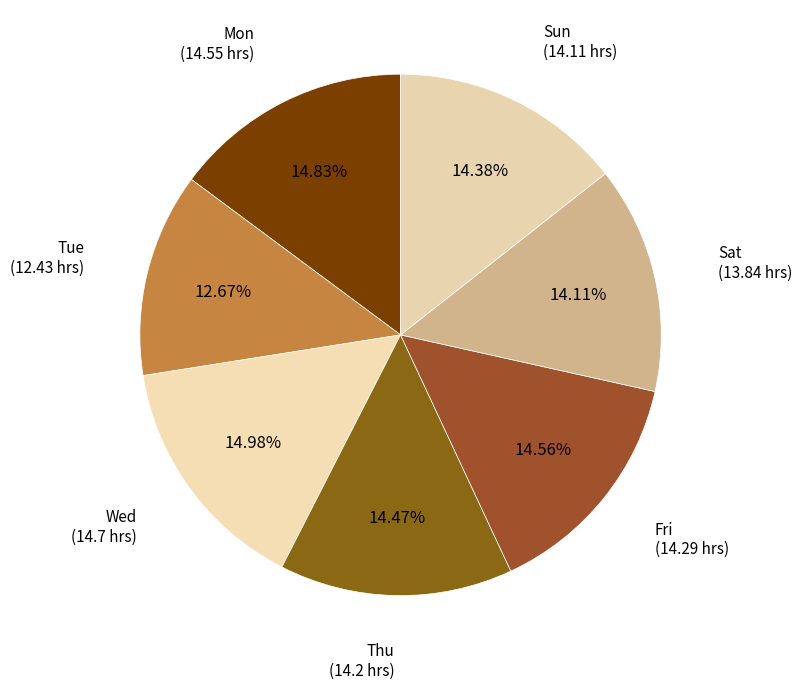

Approximately how many times larger is the value at Tue compared to Fri?

0.9